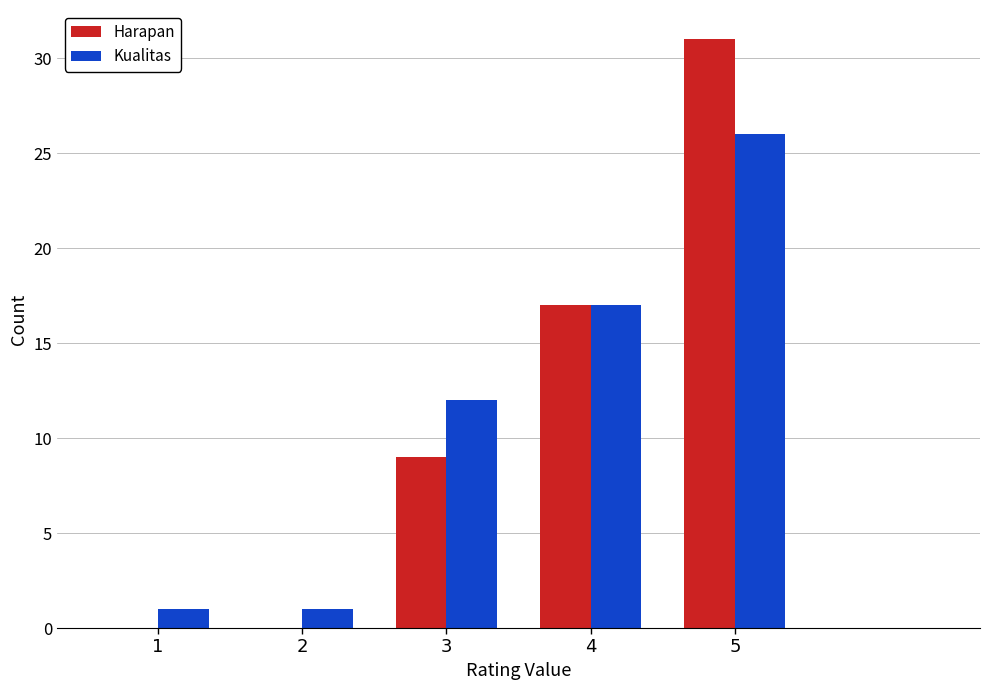

Reading right to left, extract all data points from this chart.

Harapan: 5=31	4=17	3=9	2=0	1=0
Kualitas: 5=26	4=17	3=12	2=1	1=1